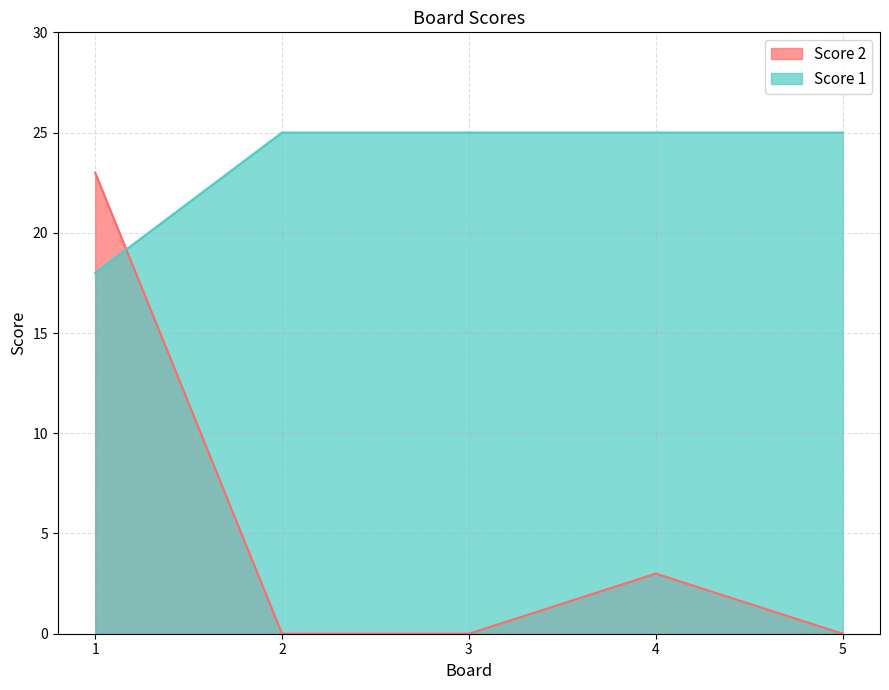

Reading left to right, extract all data points from this chart.

Score 2: 23	0	0	3	0
Score 1: 18	25	25	25	25